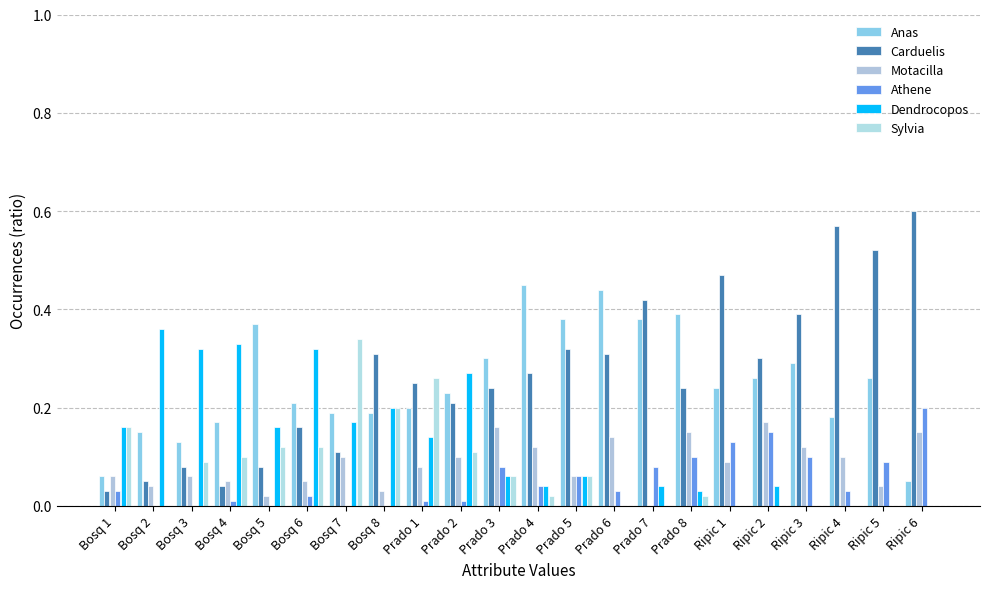

Which label corresponds to the largest value in the chart?

Ripic 6